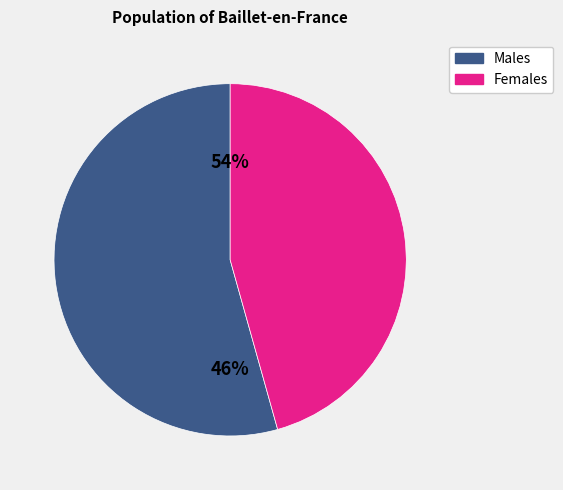

Does 22 represent more than half of the total?

No